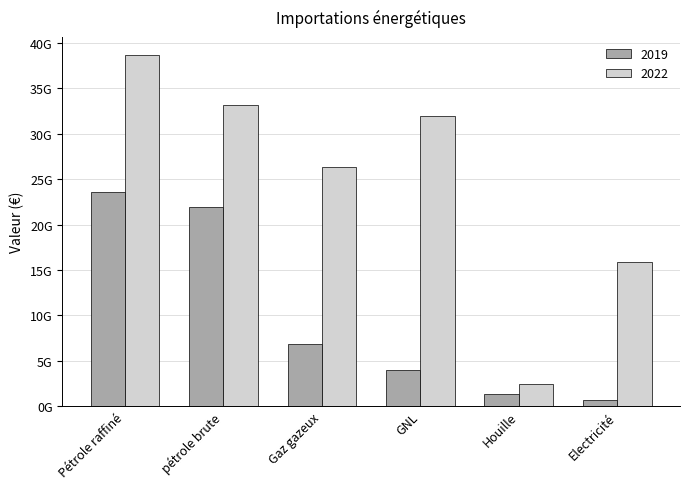

Where does the 2022 series first go above 31961229923?

Pétrole raffiné